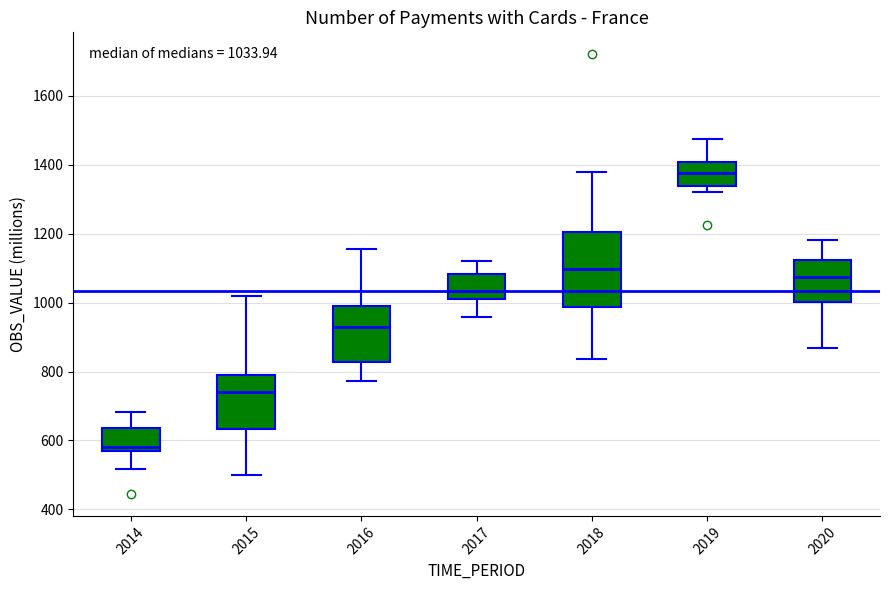

Comparing the boxes themselves (not the whiskers), which one is the tallest?

2018